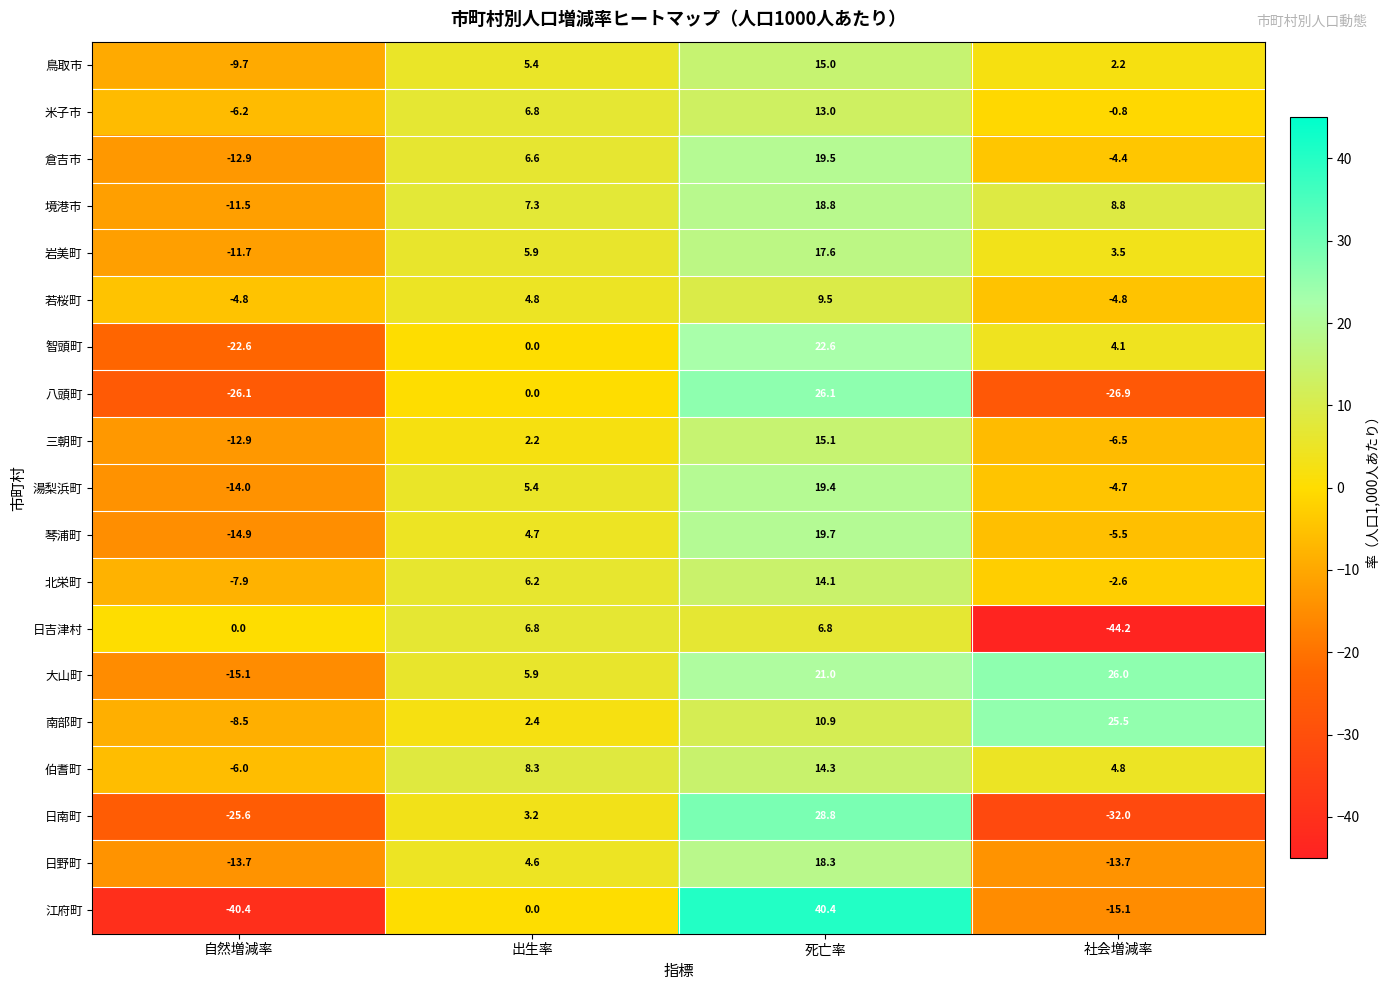

What is the spread (max minus min) of values at 社会増減率?

70.2